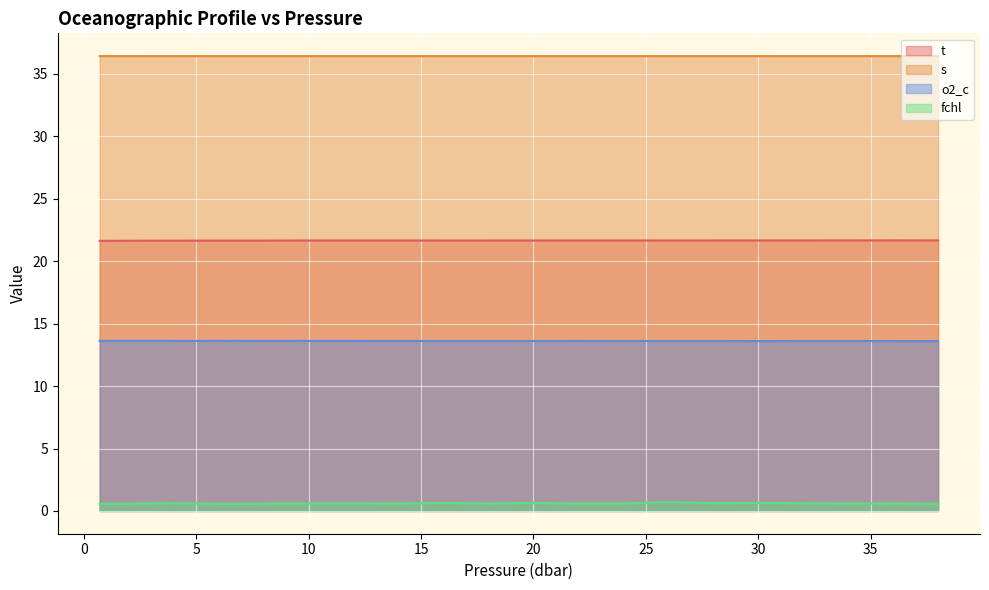

What is the label of the 20th point from the left?

38.0